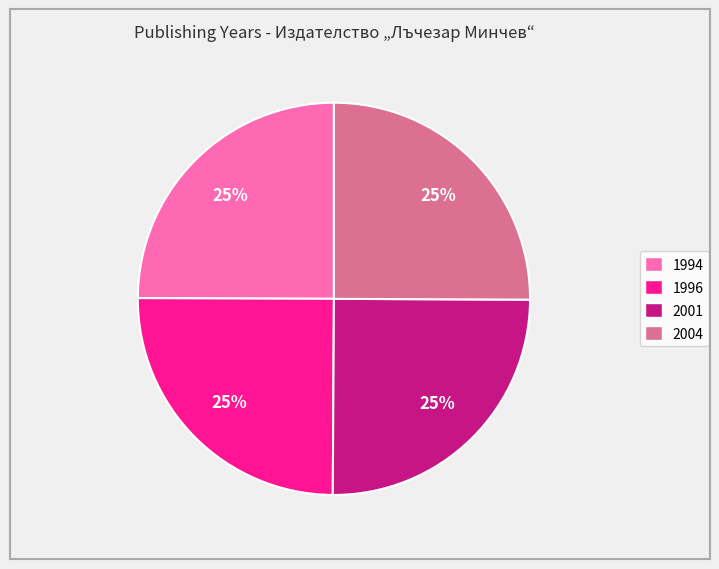

Does any single category account for the majority?

No